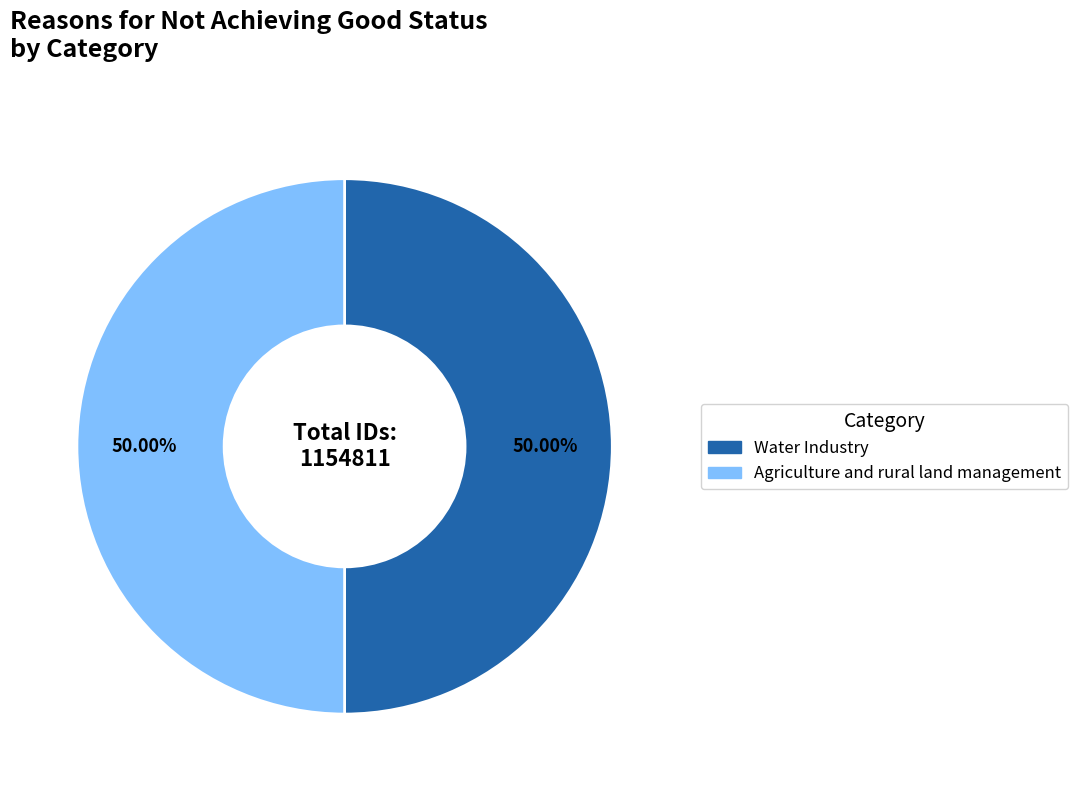

True or false: Water Industry accounts for 50% of the total.

True